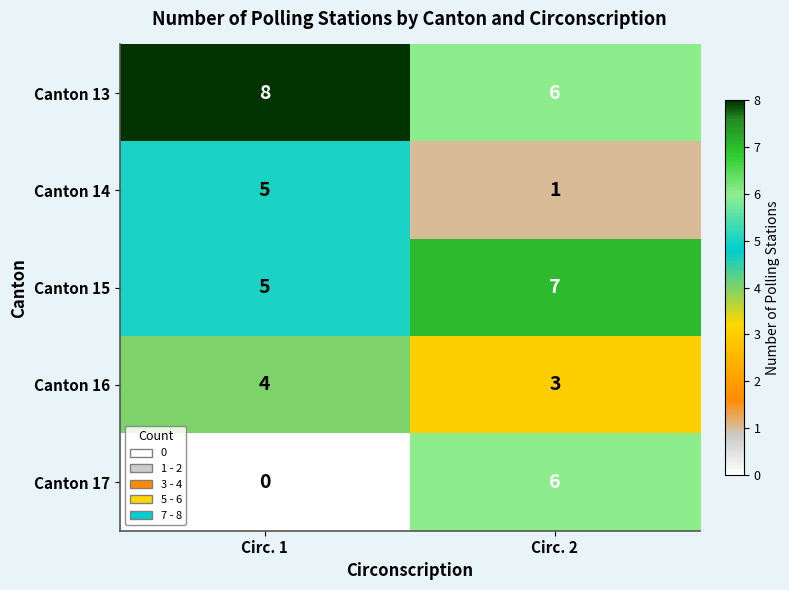

Read the Canton 13 value at Circ. 2.

6